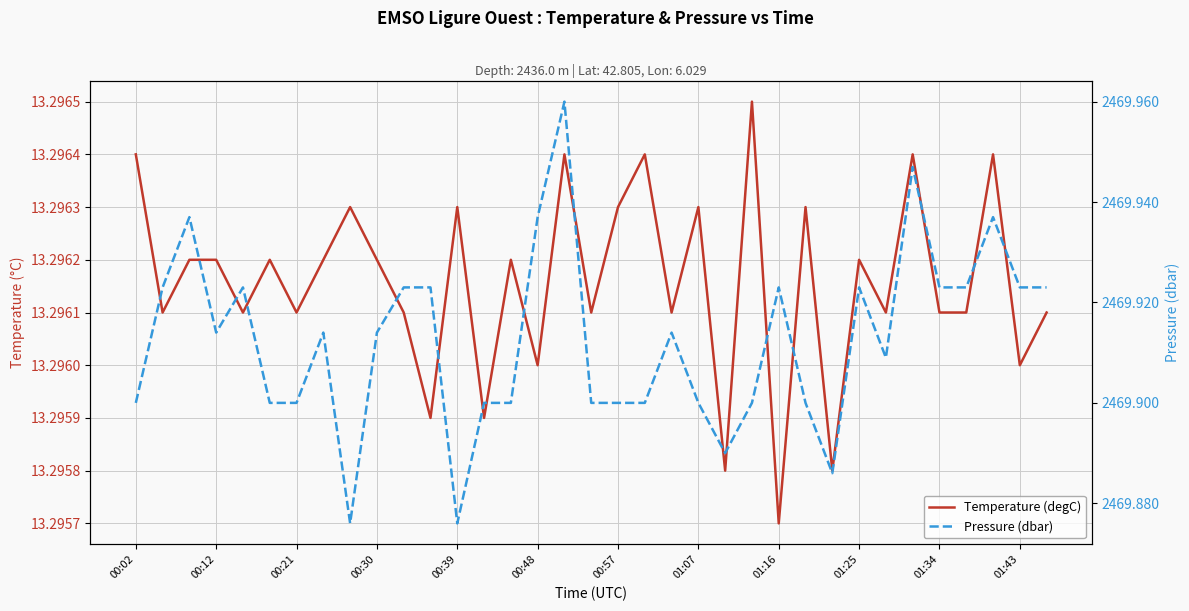

Count the Pressure (dbar) values in the range 2469 to 2470.

35